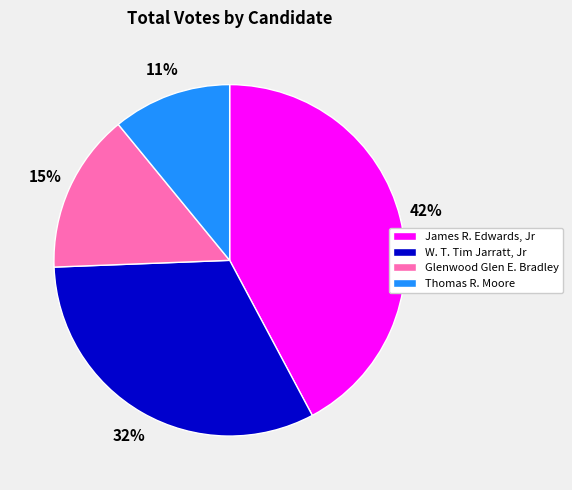

To the nearest percent, what is the average slice percentage?

25%